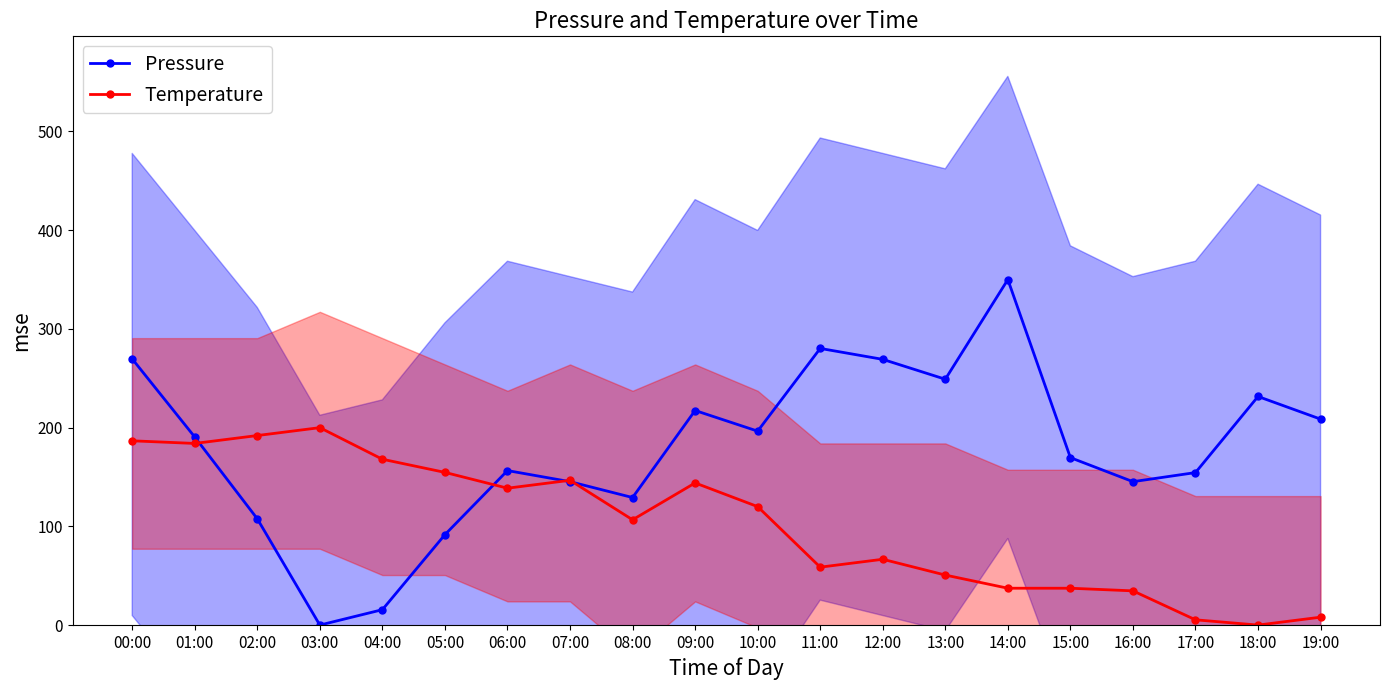

Is it true that Temperature equals 66.7 at 12:00?

True